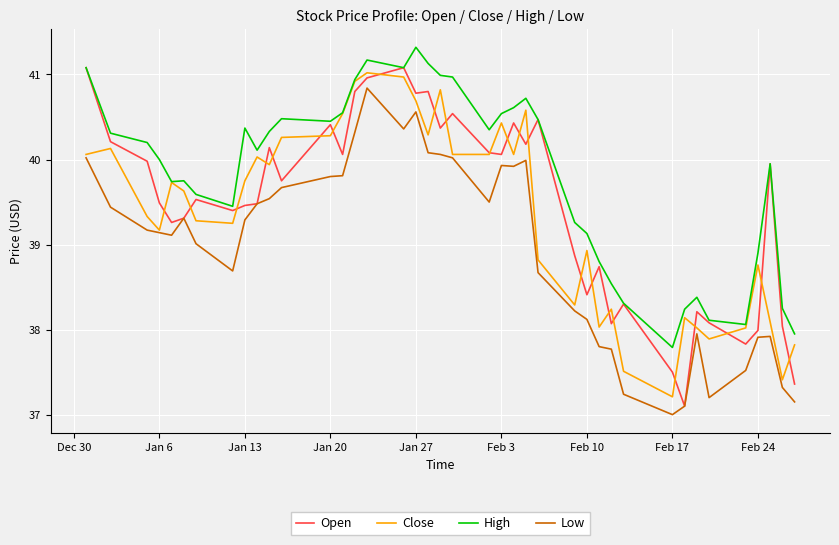

What is the maximum value shown in the chart?

41.3